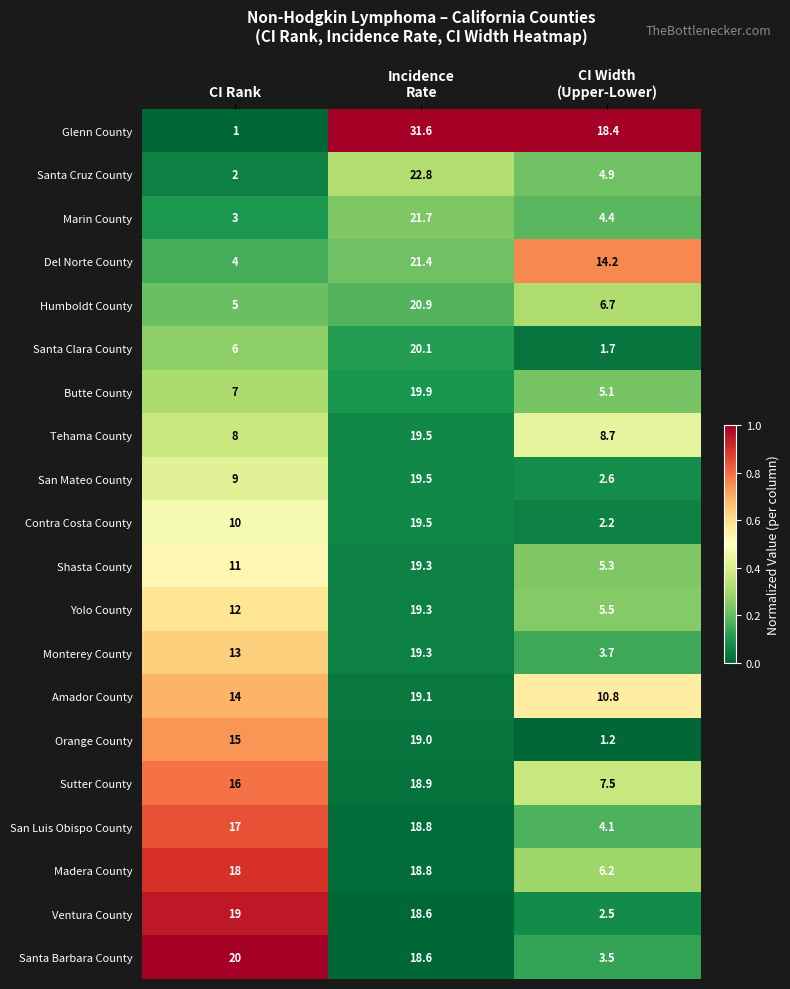

At which label does Del Norte County reach its minimum?

CI Rank